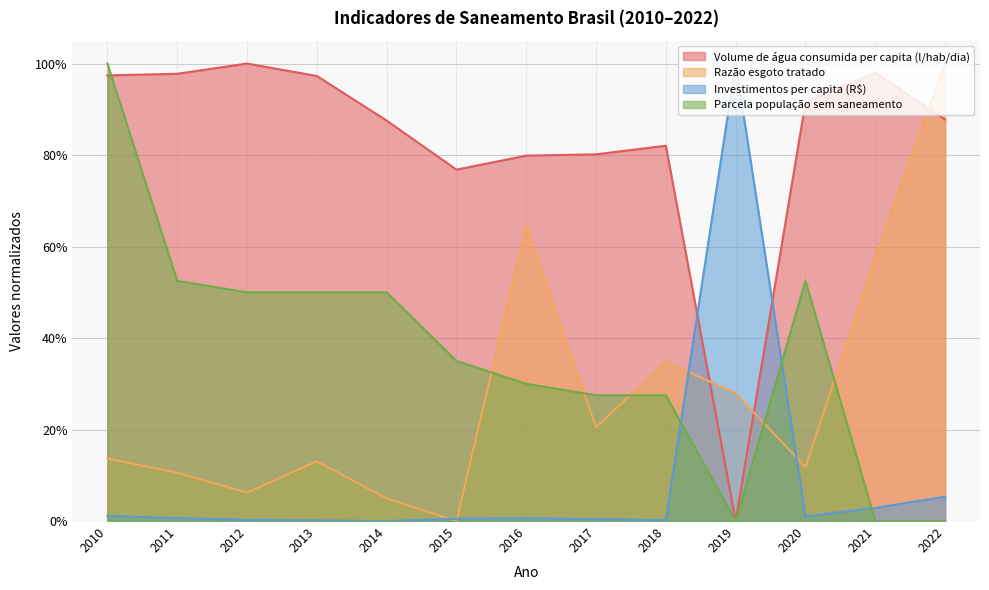

List the series in order of their peak value, highest first.

Volume de água consumida per capita (l/hab/dia), Razão esgoto tratado, Investimentos per capita (R$), Parcela população sem saneamento